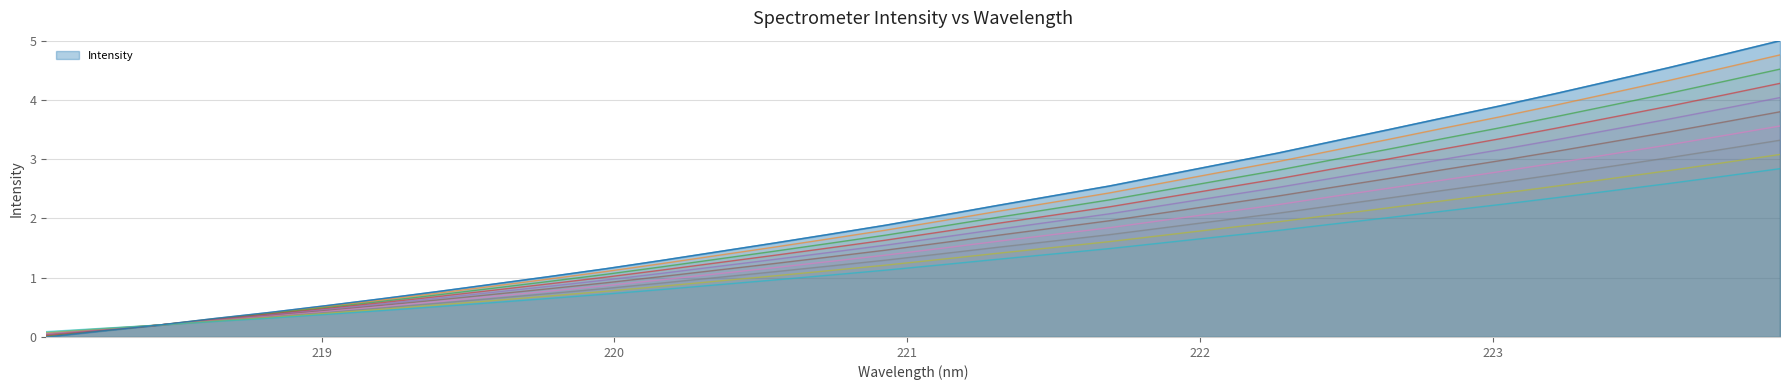

Reading right to left, extract all data points from this chart.

5.0	4.8	4.5	4.3	4.1	3.9	3.7	3.5	3.3	3.1	2.9	2.7	2.5	2.4	2.2	2.1	1.9	1.7	1.6	1.4	1.3	1.2	1.0	0.9	0.8	0.6	0.5	0.4	0.3	0.2	0.1	0.0